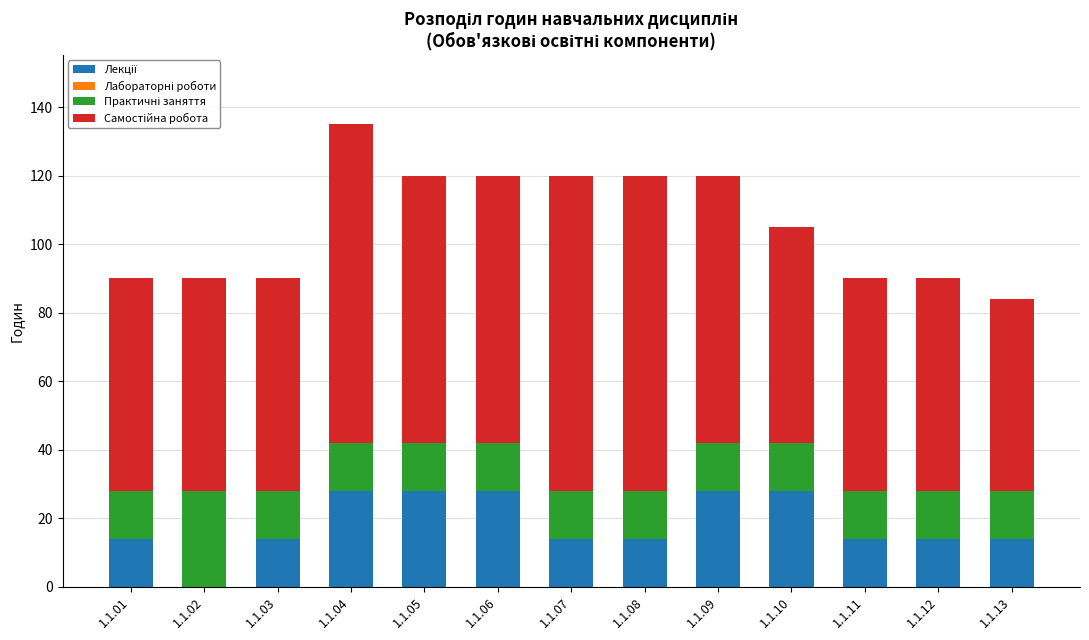

At which category is the sum across all series the highest?

1.1.04